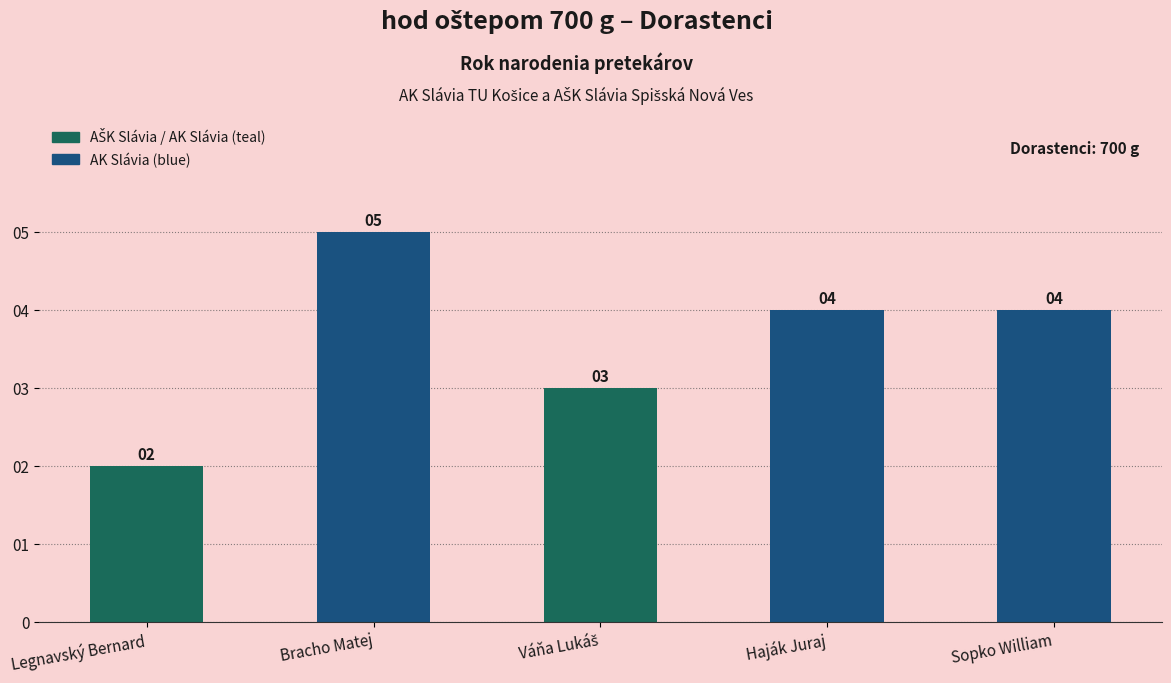

Reading right to left, what are all the values shown in this chart?

4	4	3	5	2